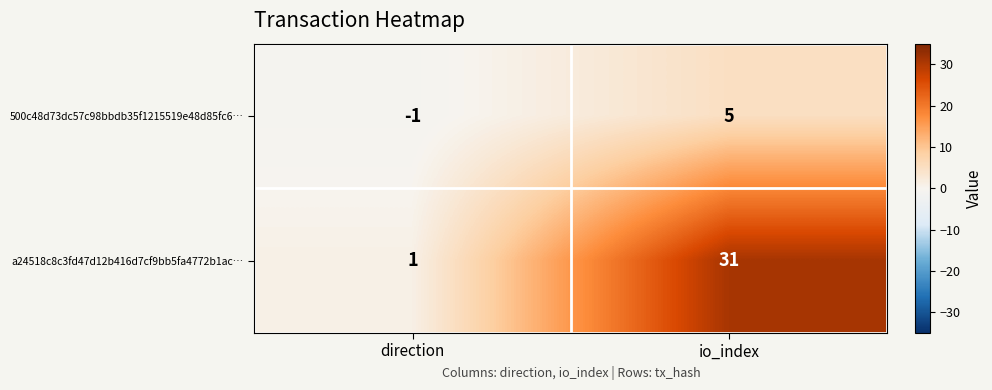

Which series has the largest total across all categories?

a24518c8c3fd47d12b416d7cf9bb5fa4772b1ac…